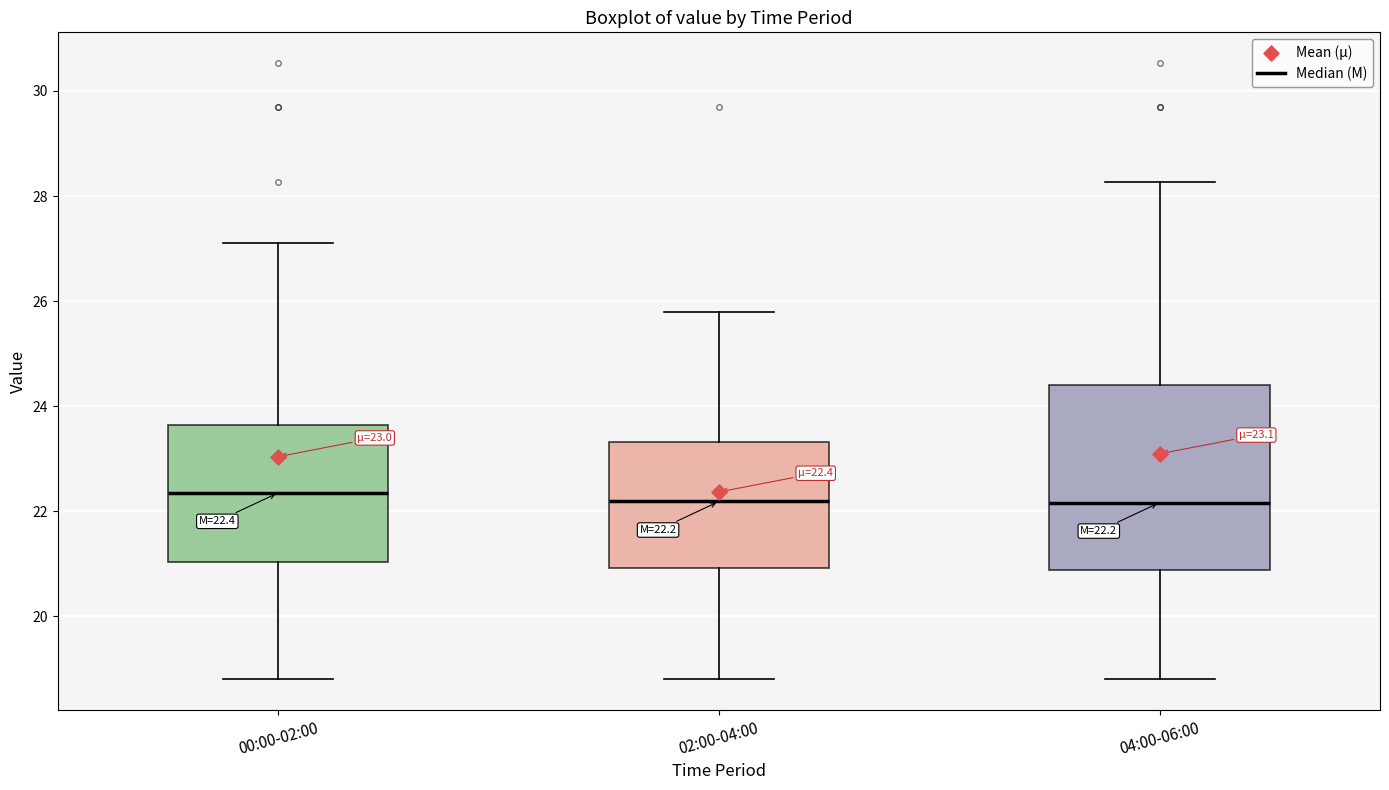

Which box is the tallest, from its lower edge to its upper edge?

04:00-06:00